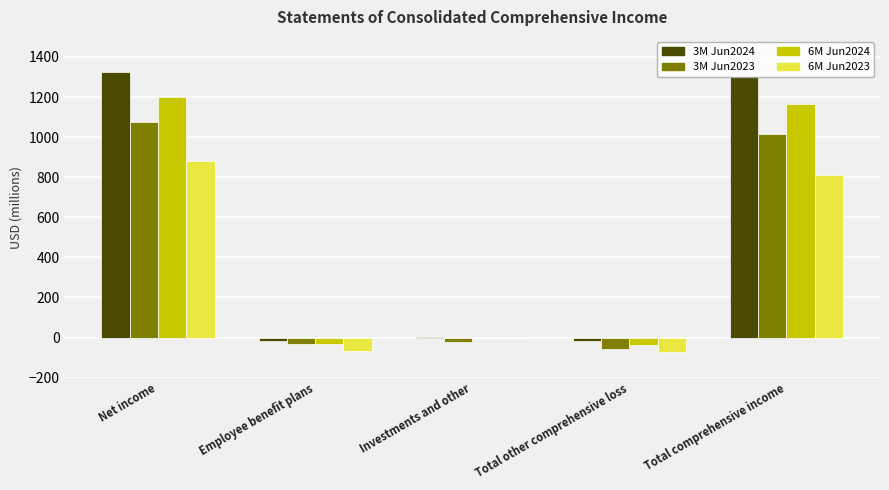

Count the number of categories in the chart.

5